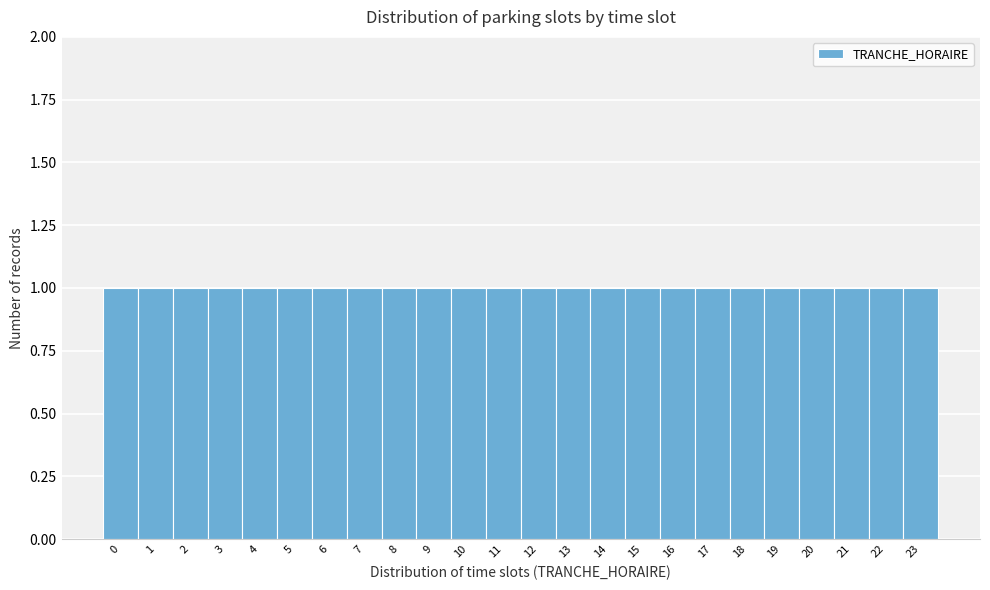

Reading left to right, list every bar in this chart as the range it spans on the x-axis followed by its height. The values are not printed on the chart, so give them approximately, as read against the axis.

-0.5 to 0.5: 1
0.5 to 1.5: 1
1.5 to 2.5: 1
2.5 to 3.5: 1
3.5 to 4.5: 1
4.5 to 5.5: 1
5.5 to 6.5: 1
6.5 to 7.5: 1
7.5 to 8.5: 1
8.5 to 9.5: 1
9.5 to 10.5: 1
10.5 to 11.5: 1
11.5 to 12.5: 1
12.5 to 13.5: 1
13.5 to 14.5: 1
14.5 to 15.5: 1
15.5 to 16.5: 1
16.5 to 17.5: 1
17.5 to 18.5: 1
18.5 to 19.5: 1
19.5 to 20.5: 1
20.5 to 21.5: 1
21.5 to 22.5: 1
22.5 to 23.5: 1